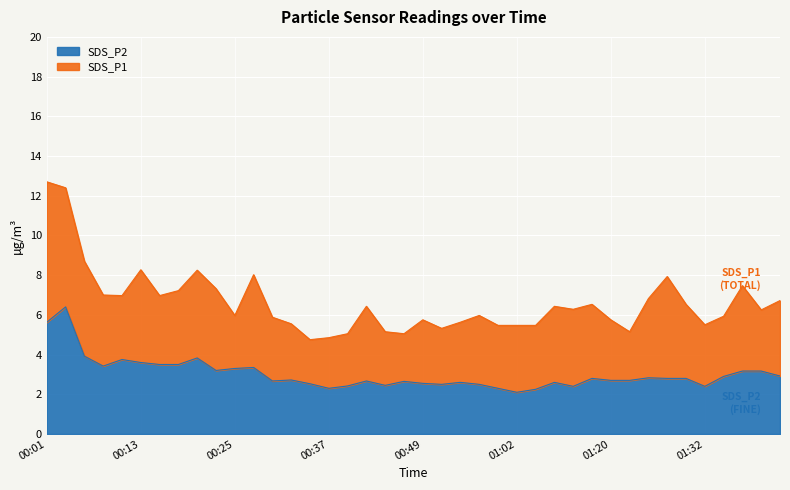

What is the label of the 29th point from the left?

01:09